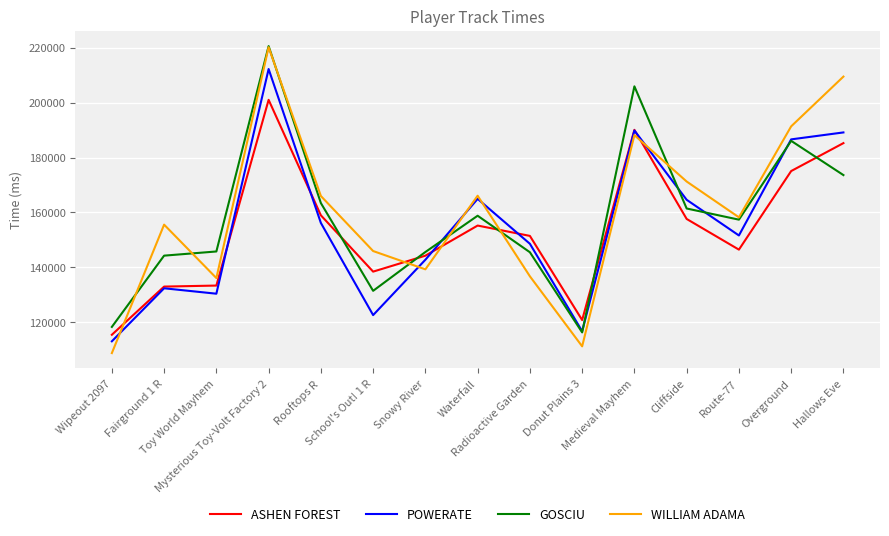

Where do POWERATE and WILLIAM ADAMA first cross each other?

Wipeout 2097 and Fairground 1 R